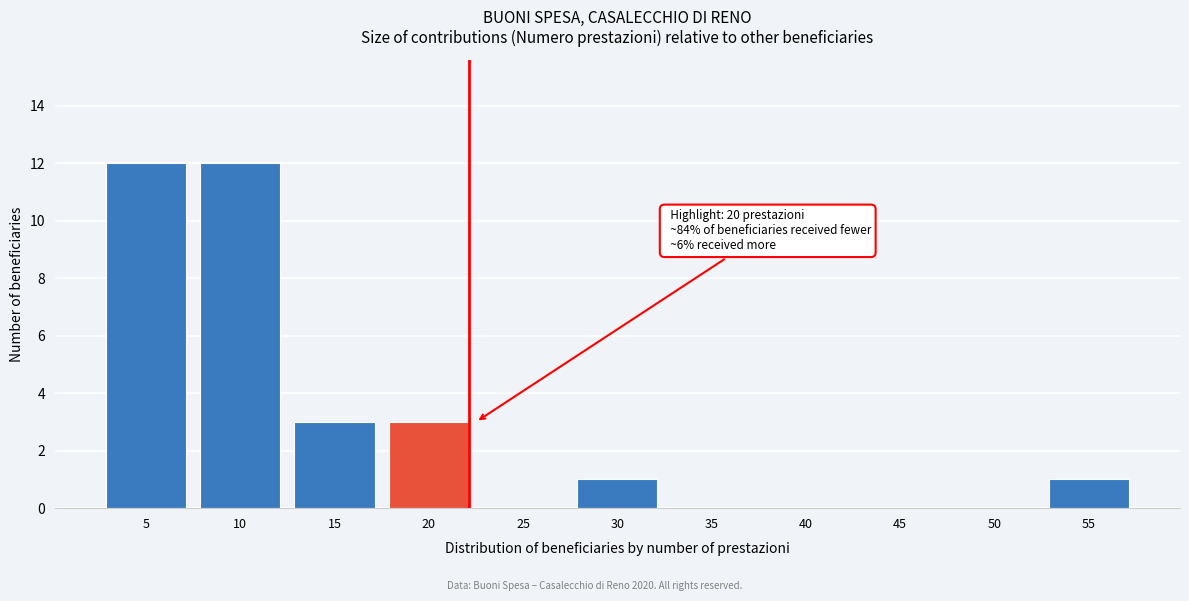

Reading right to left, extract all data points from this chart.

55=1	50=0	45=0	40=0	35=0	30=1	25=0	20=3	15=3	10=12	5=12